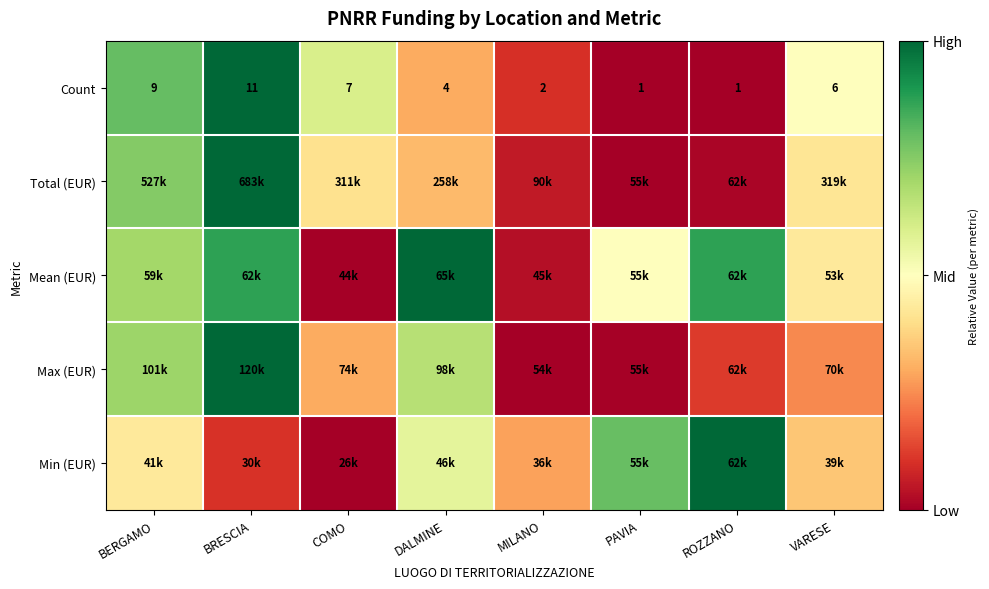

Which category has the highest value in the Count series?

BRESCIA